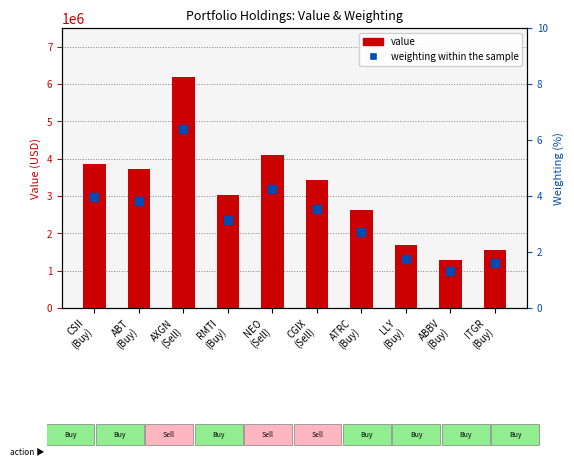

Which series has the largest Y range (max minus min)?

Value